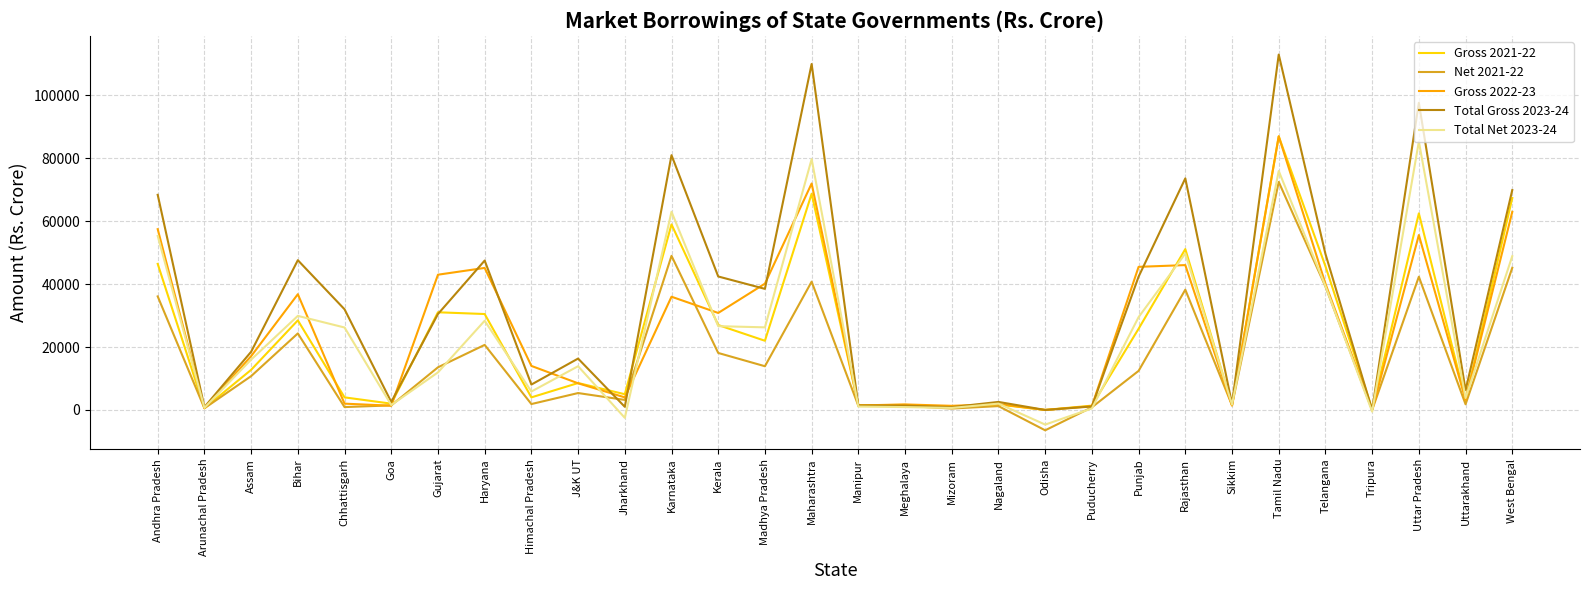

What is the greatest value displayed?

113001